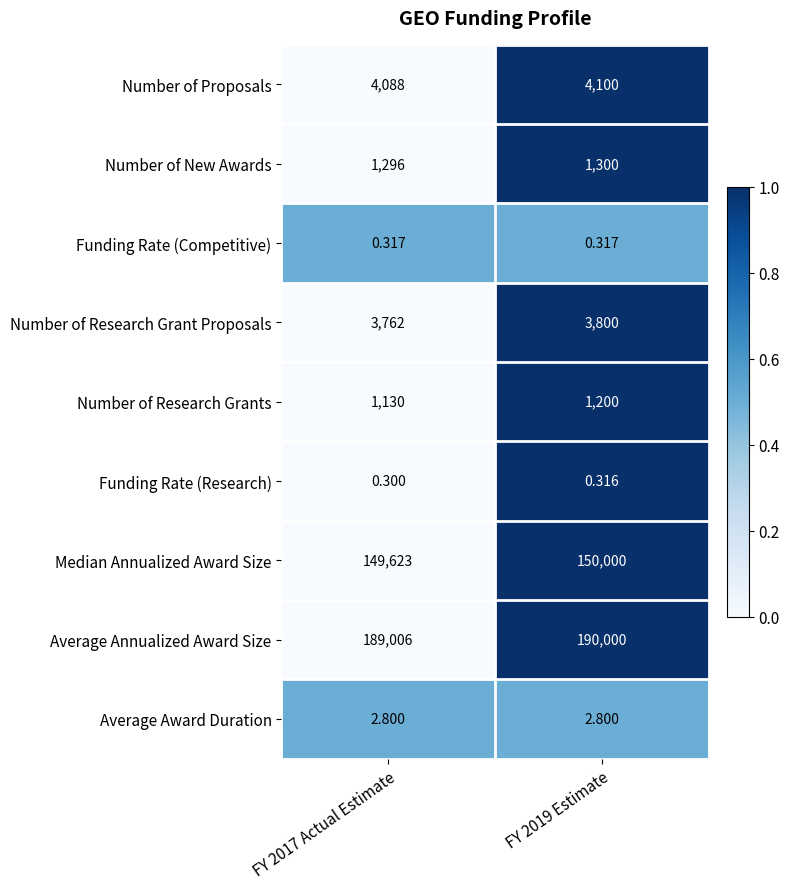

List the series in order of their peak value, lowest first.

Funding Rate (Research), Funding Rate (Competitive), Average Award Duration, Number of Research Grants, Number of New Awards, Number of Research Grant Proposals, Number of Proposals, Median Annualized Award Size, Average Annualized Award Size